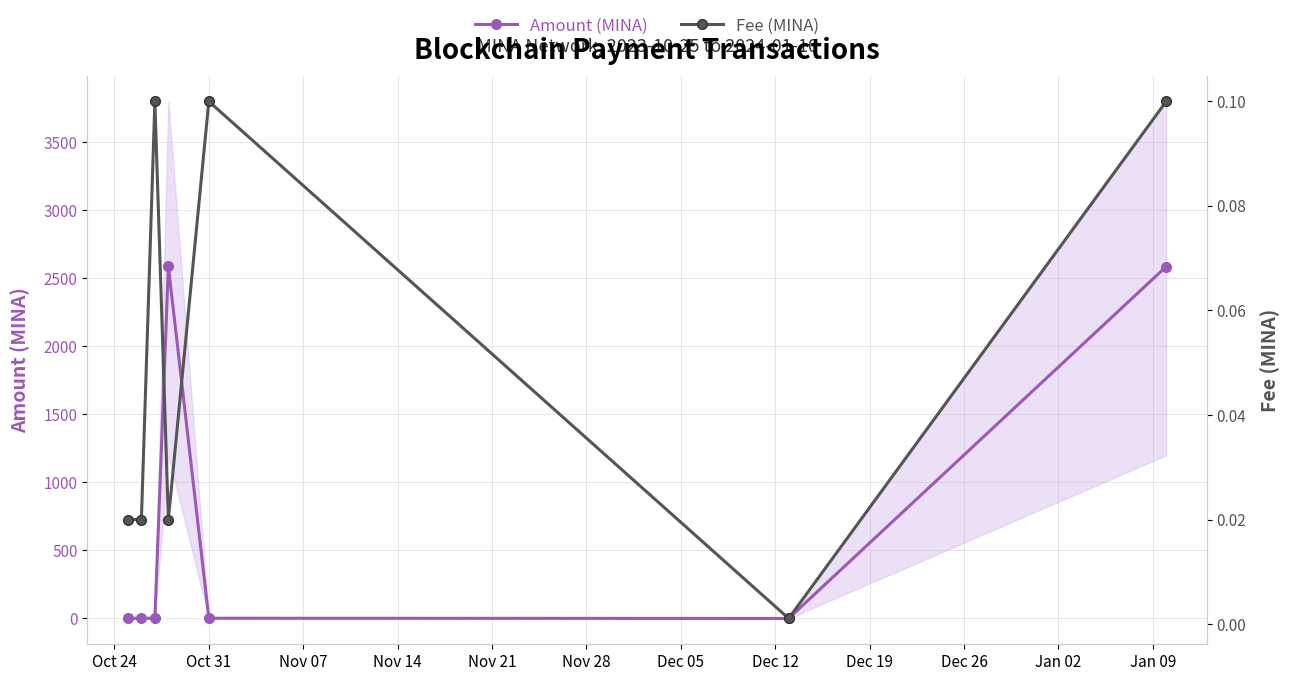

After their last crossing, which series has the higher values: Fee (MINA) or Amount (MINA)?

Amount (MINA)